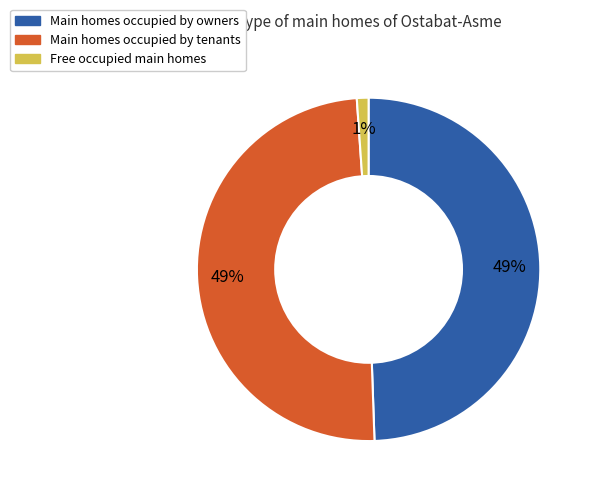

To the nearest percent, what is the difference between the largest and smallest slice percentages?

48%